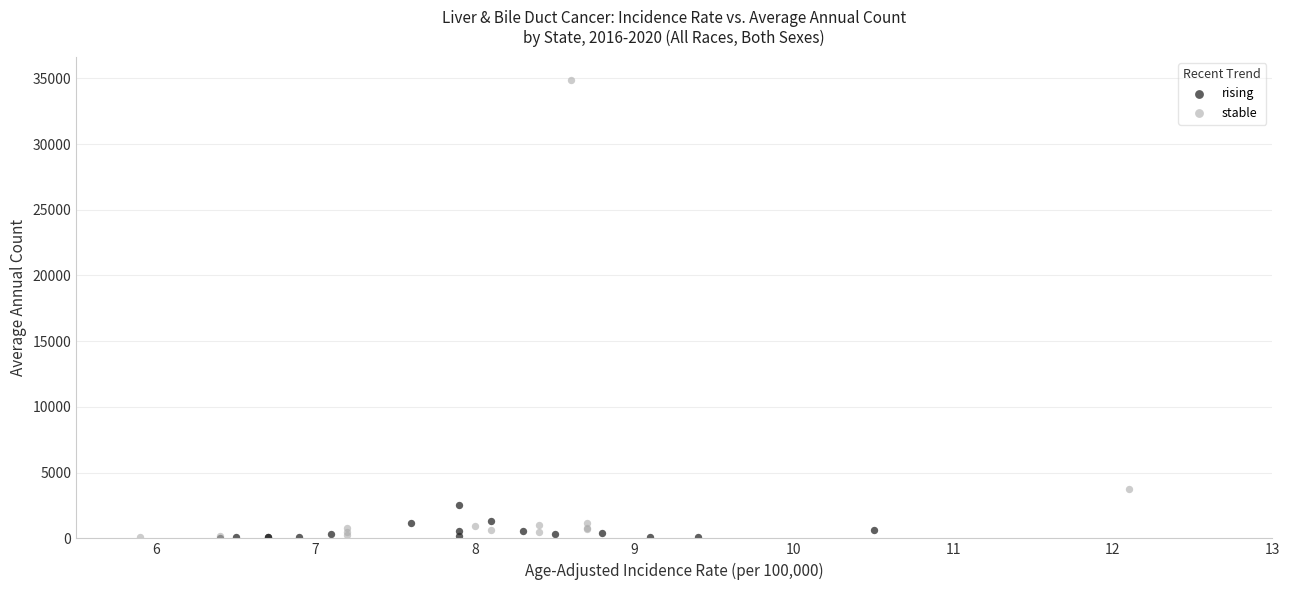

Which series has the widest spread of Y values?

stable